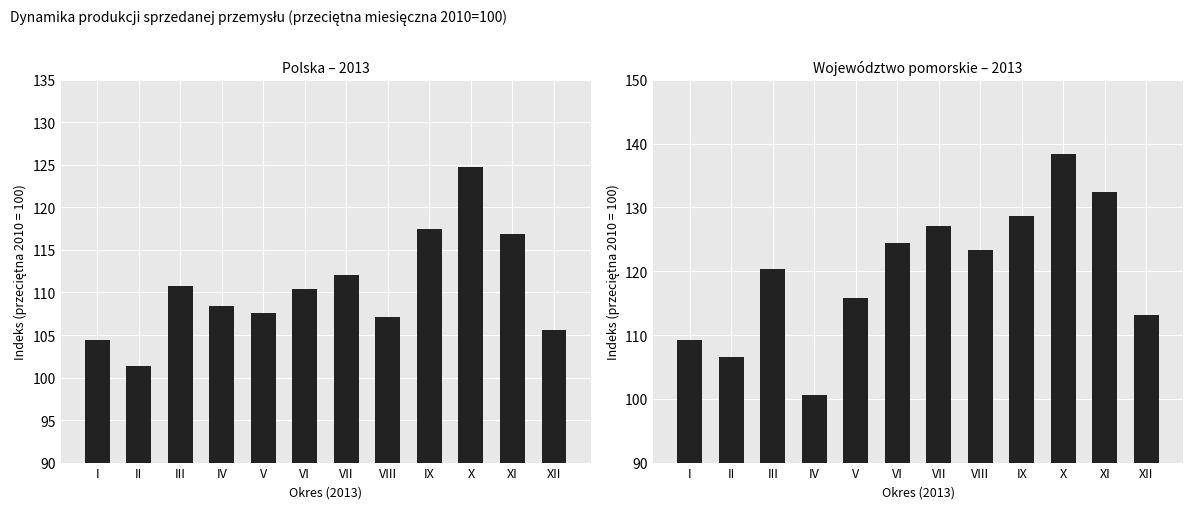

How many values in the Województwo pomorskie series are below 123?

6